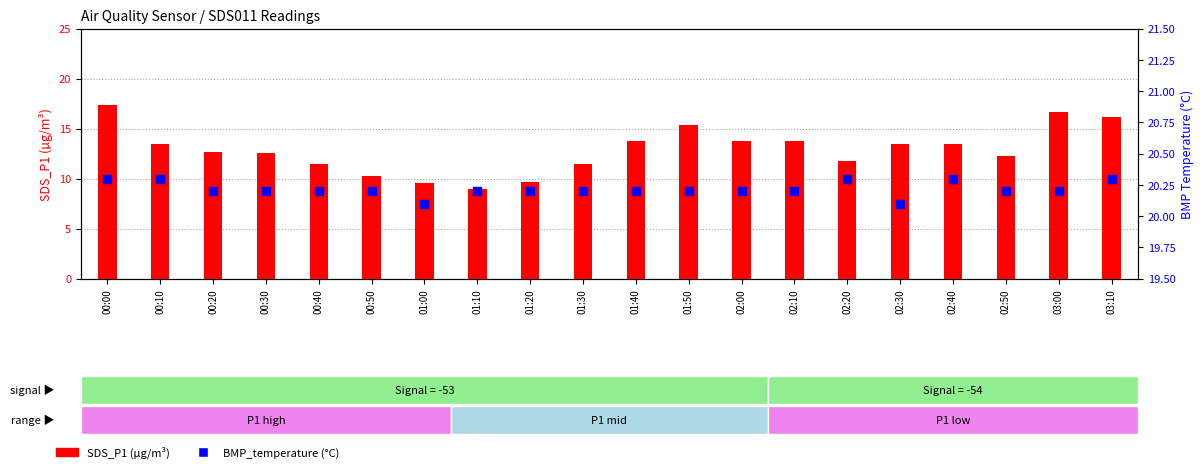

Which series contains the highest Y value?

BMP_temperature (°C)